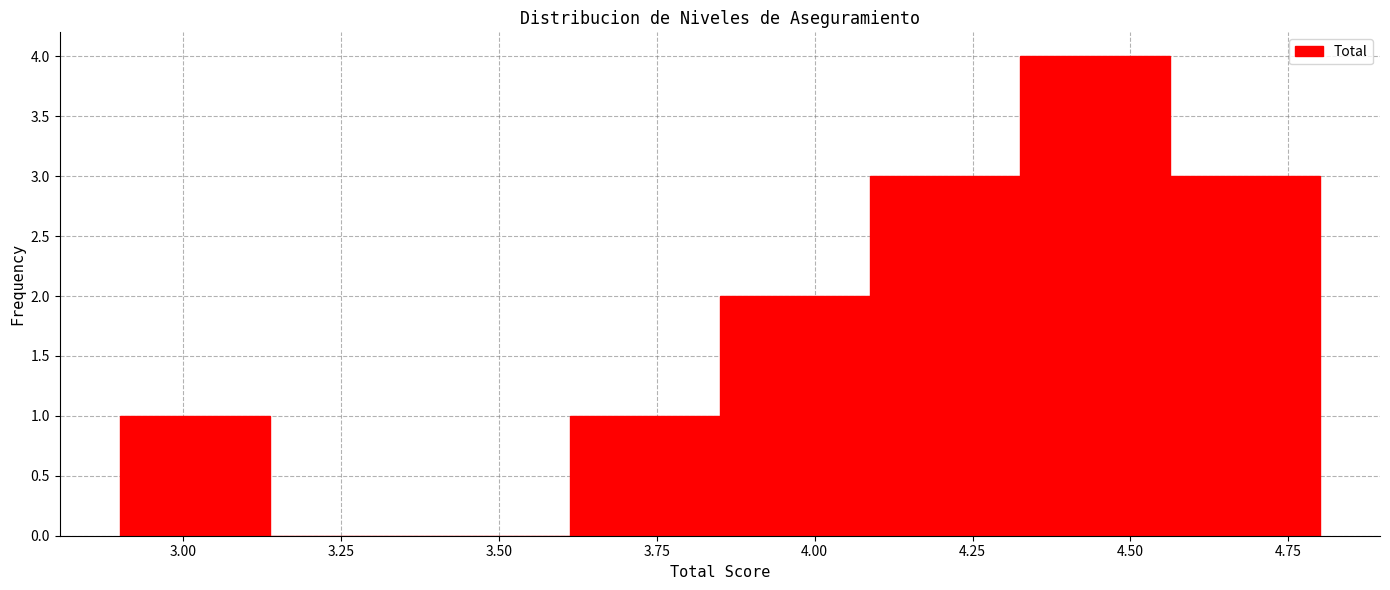

Reading left to right, transcribe this chart: for each bar, give the range it covers on the x-axis and its height. Neither the bar edges nor the heights are printed on the chart, so give them approximately, as read against the axes.

2.90 to 3.15: 1
3.15 to 3.40: 0
3.40 to 3.60: 0
3.60 to 3.85: 1
3.85 to 4.10: 2
4.10 to 4.35: 3
4.35 to 4.55: 4
4.55 to 4.80: 3